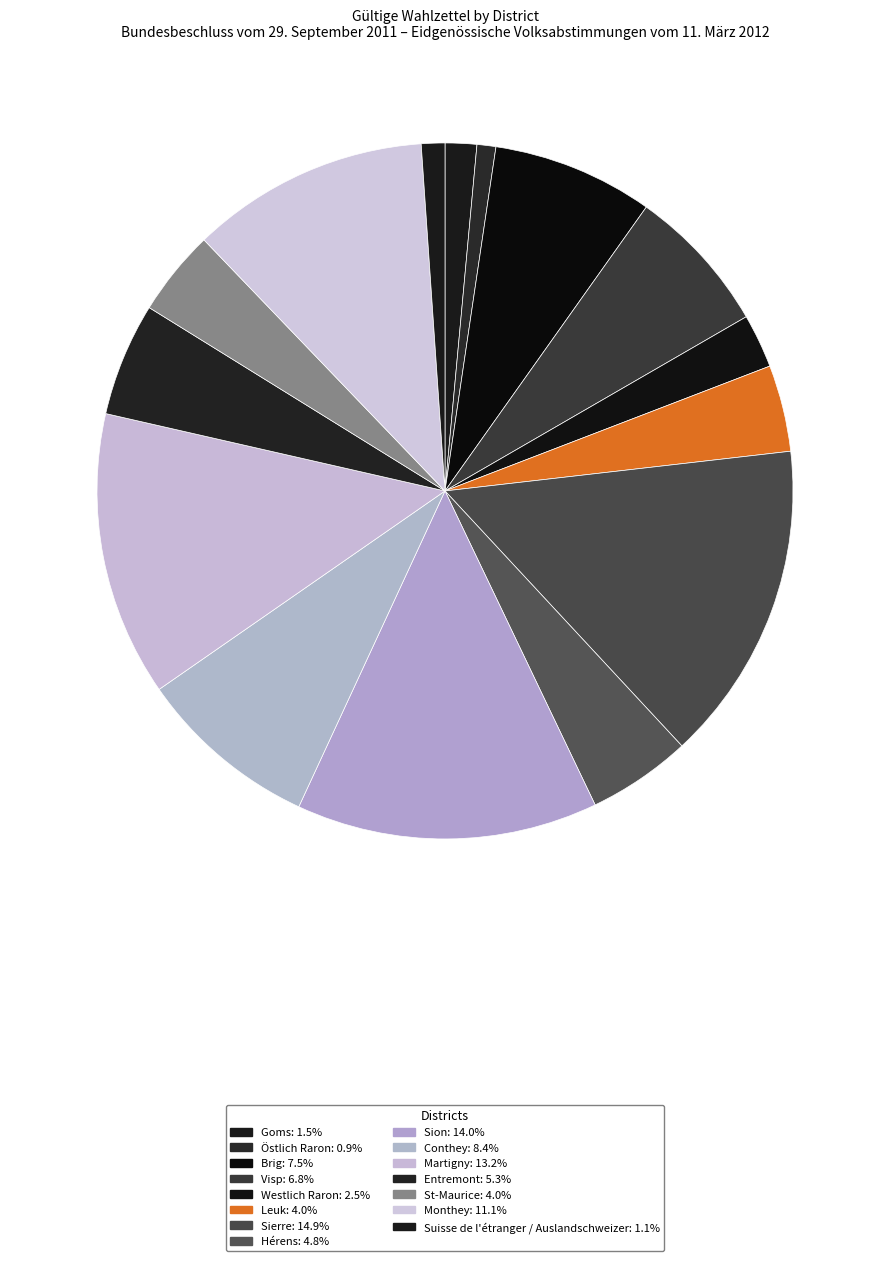

Is the sum of Visp and Conthey greater than half?

No